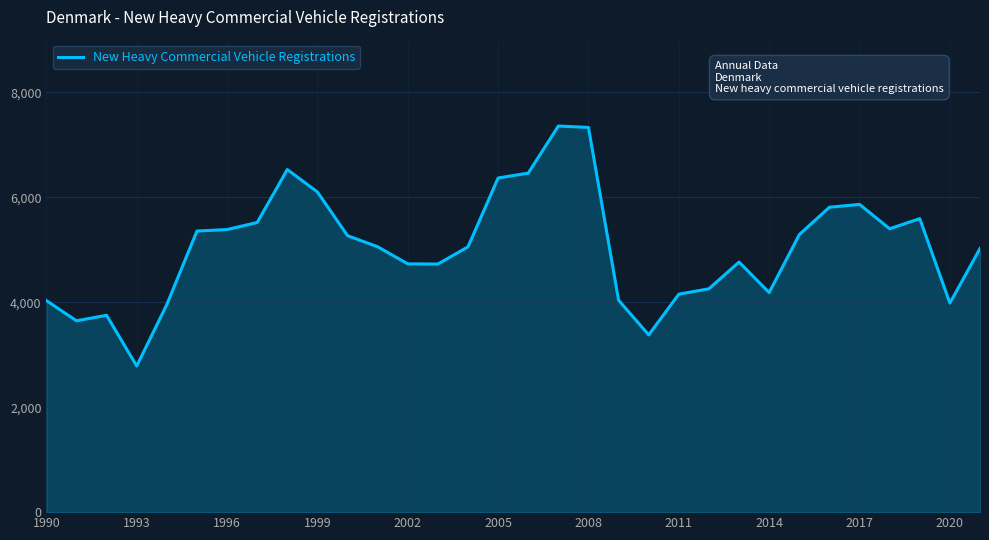

What is the maximum value shown in the chart?

7355